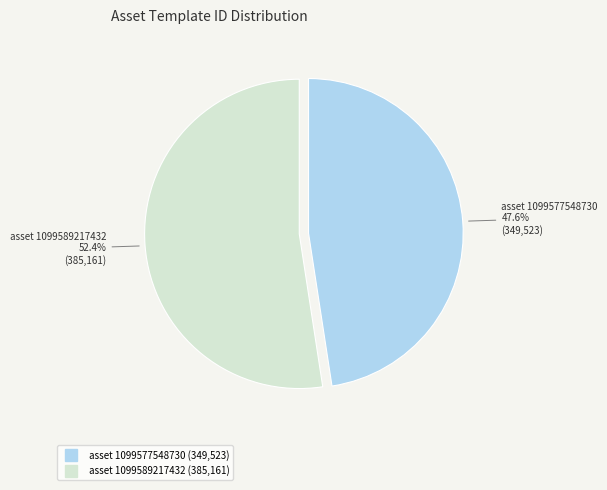

Is there any slice that represents more than half of the pie?

Yes